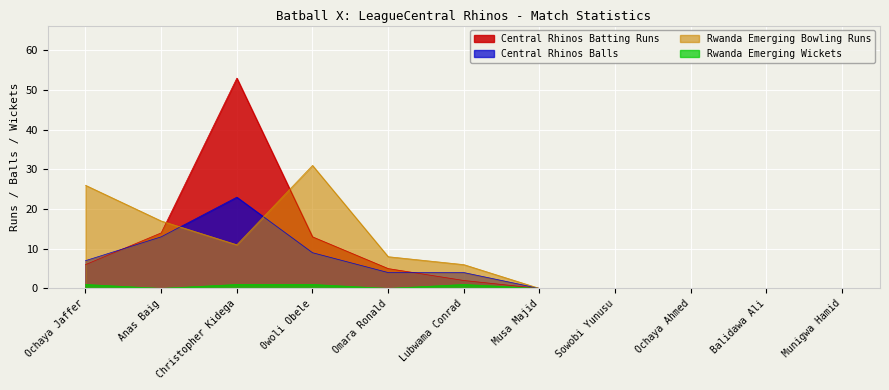

What is the value of the Rwanda Emerging Bowling Runs point at the 4th from the left?

31